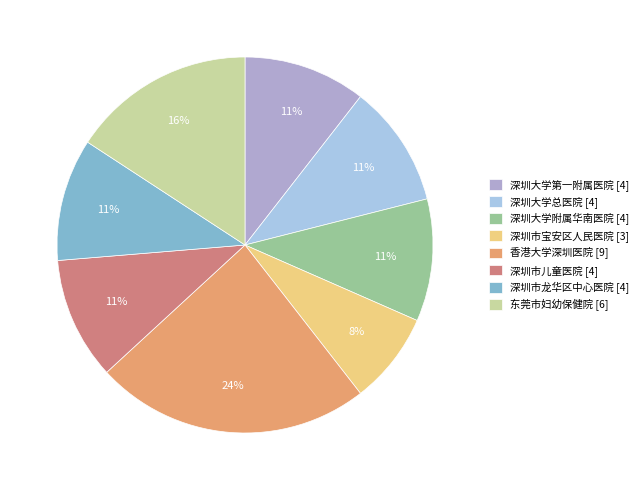

The 深圳市儿童医院 [4] slice represents 1% of the pie. True or false?

False